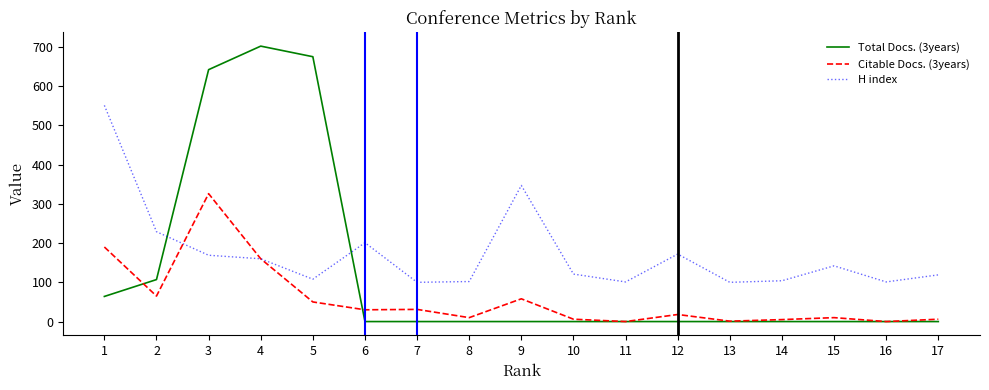

At how many categories does at least one series exceed 188?

7